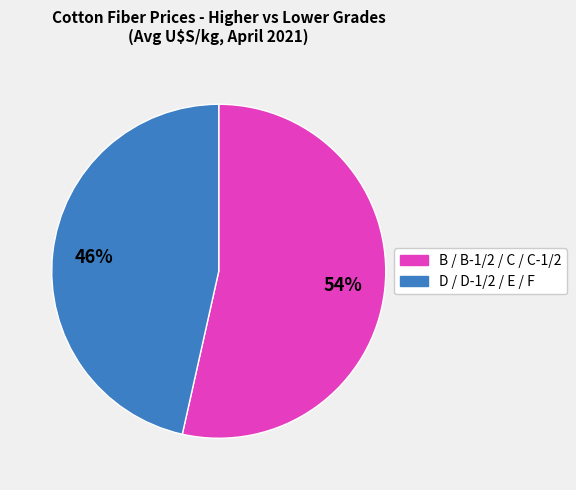

Is there any slice that represents more than half of the pie?

Yes